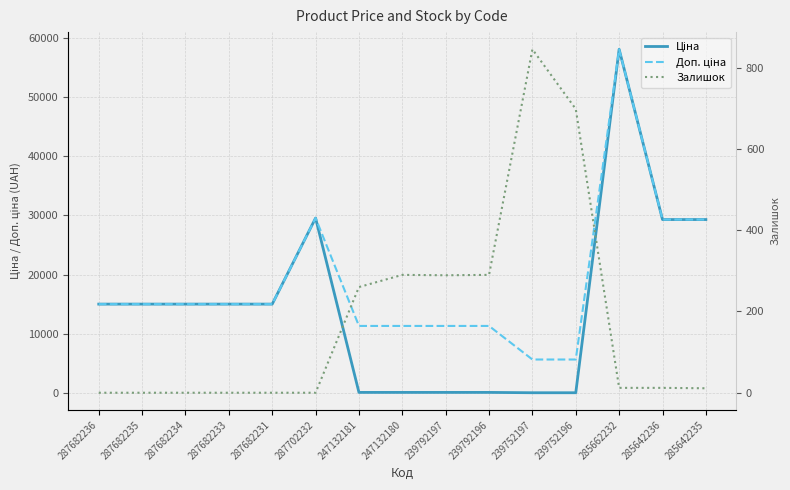

True or false: Ціна and Залишок cross at least once.

True